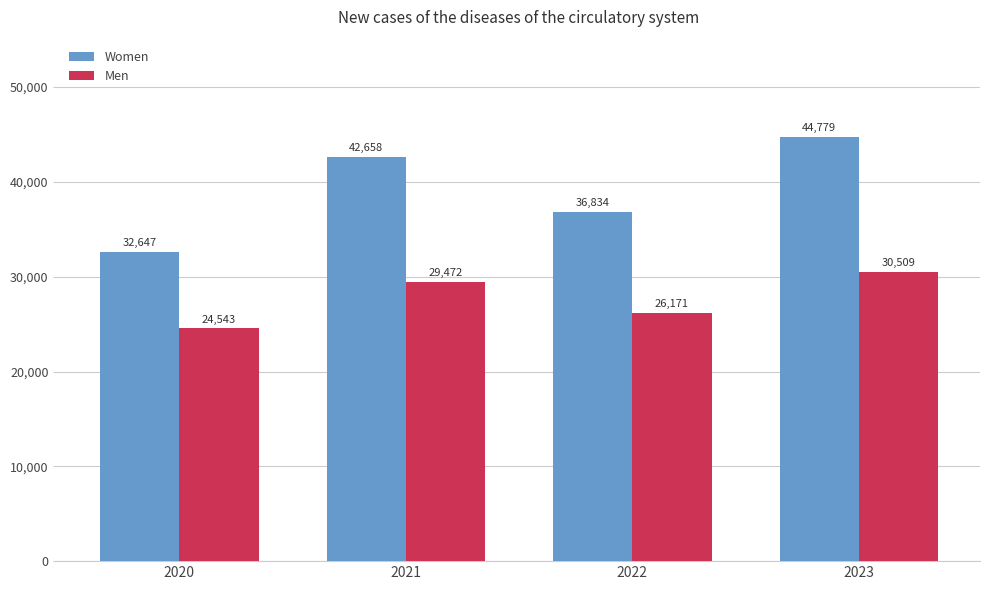

What is the difference between the maximum and minimum values in the Women series?

12132